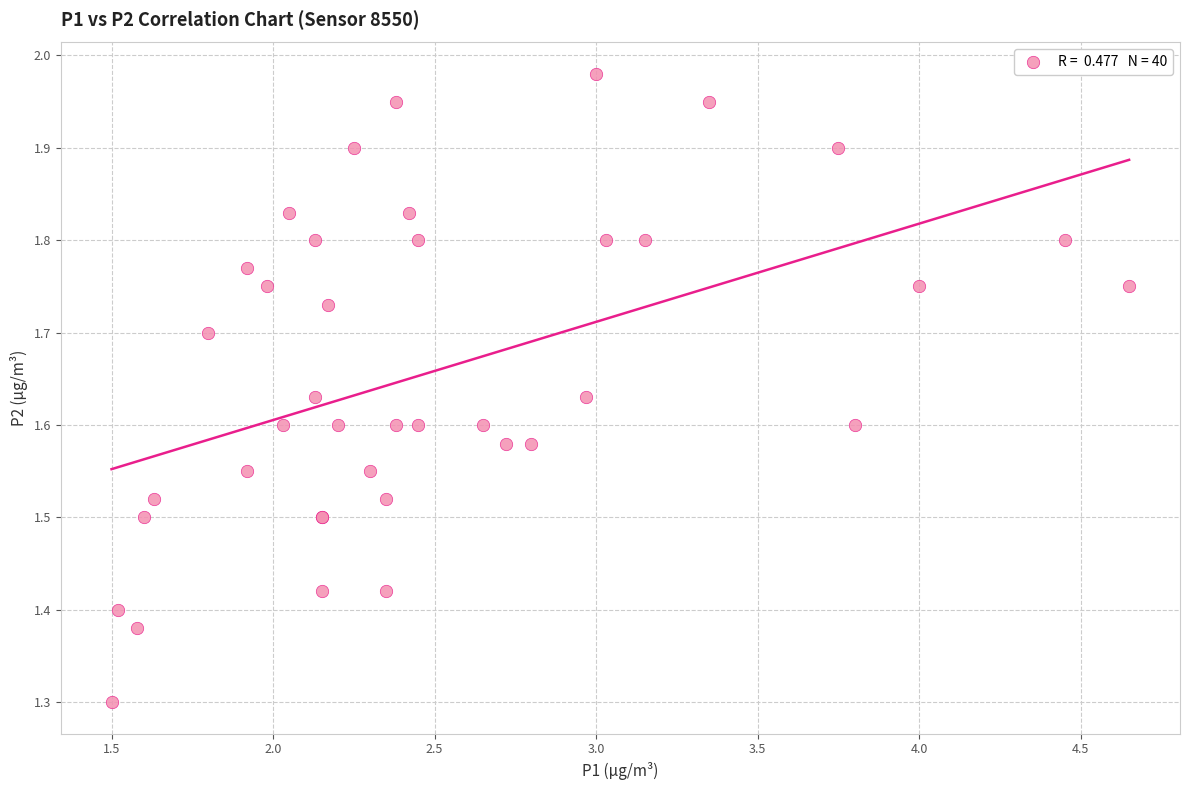

What Y value in the scatter plot is closest to 1?

1.3